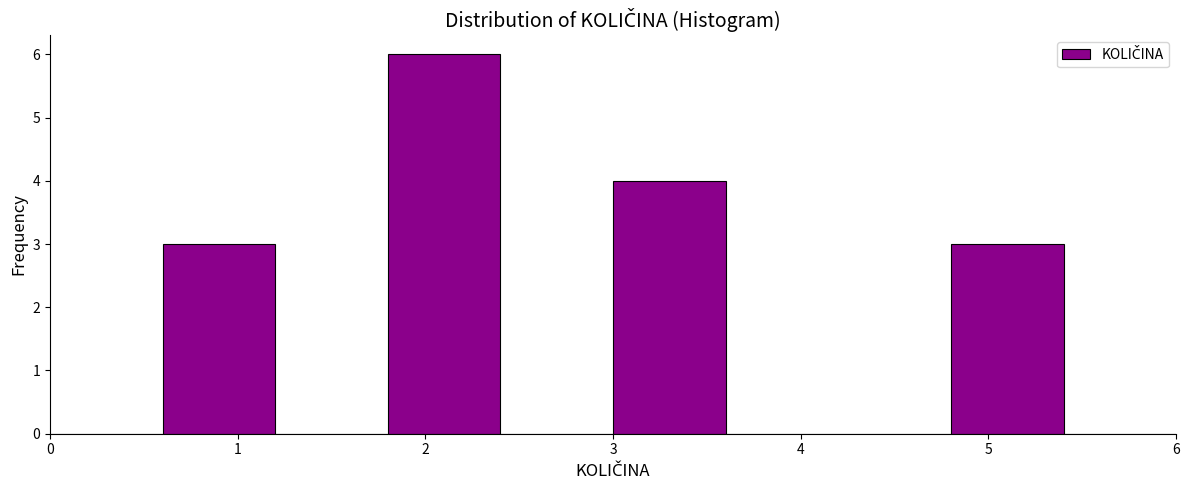

Over which range of the x-axis is the bar tallest?

1.8 to 2.4